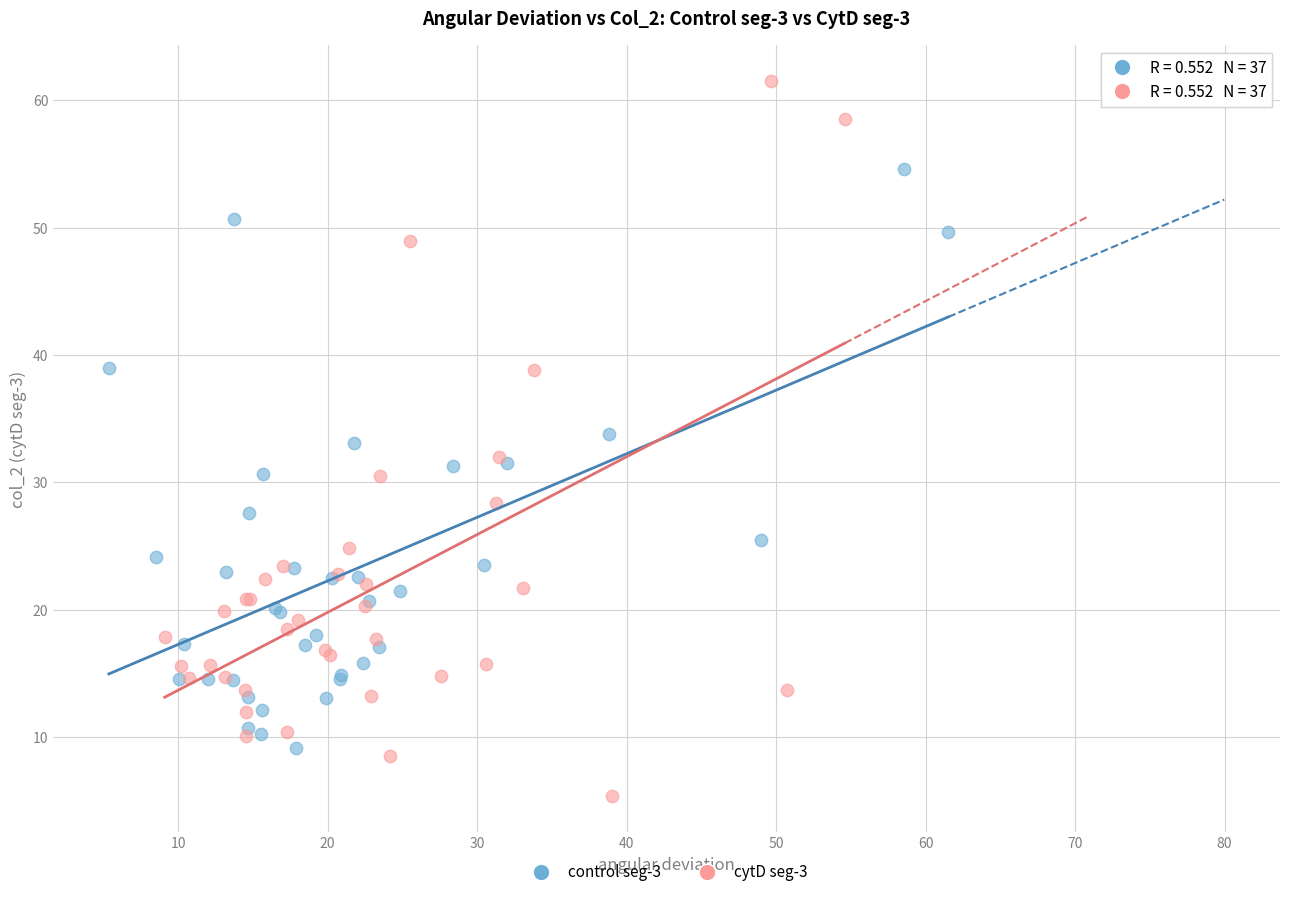

What are all the series names shown in the legend?

control seg-3, cytD seg-3